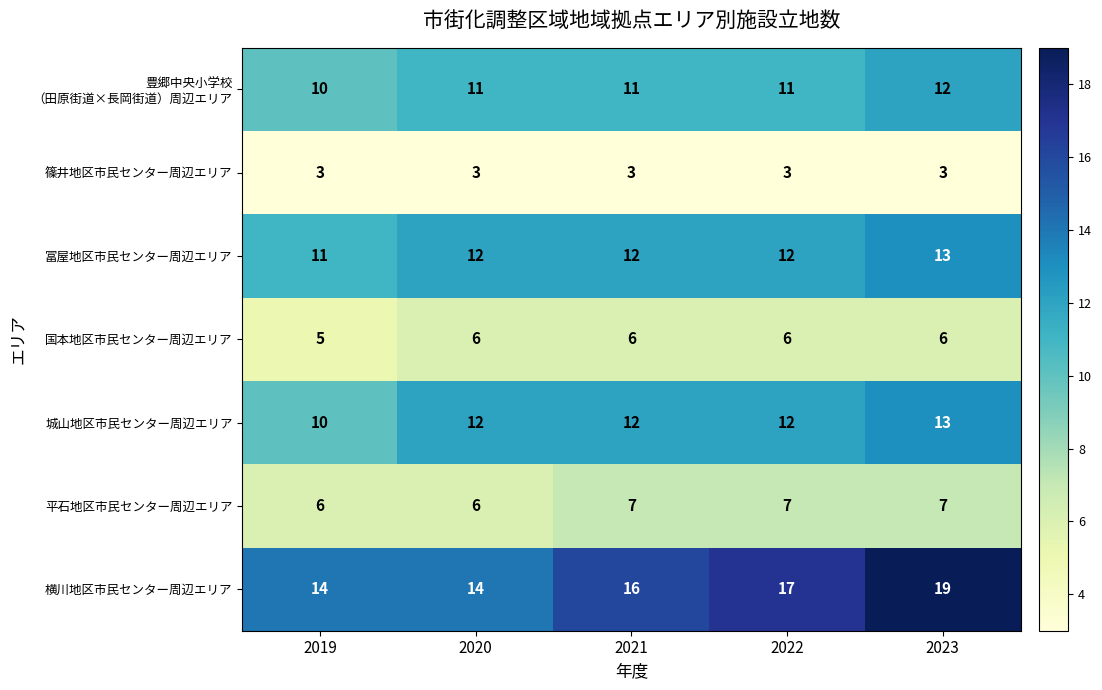

How many distinct data groups are displayed?

7